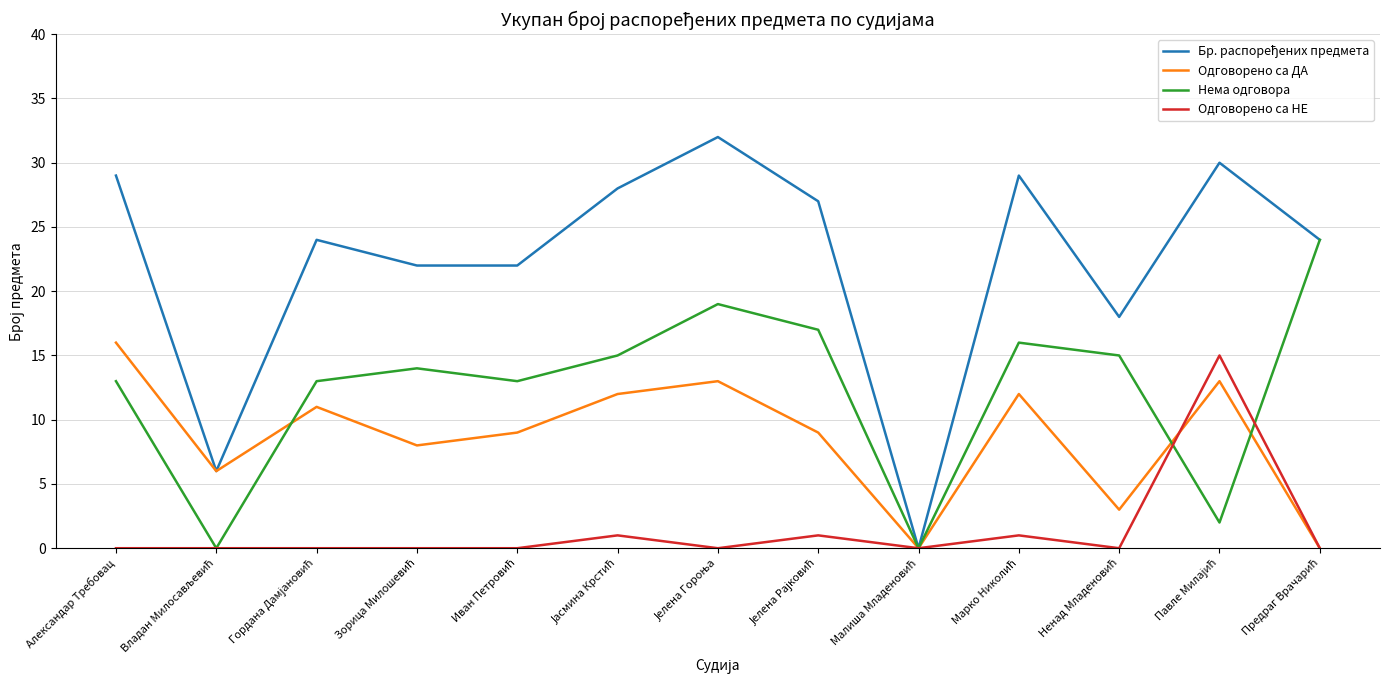

What is the difference between the maximum and minimum values in the Нема одговора series?

24